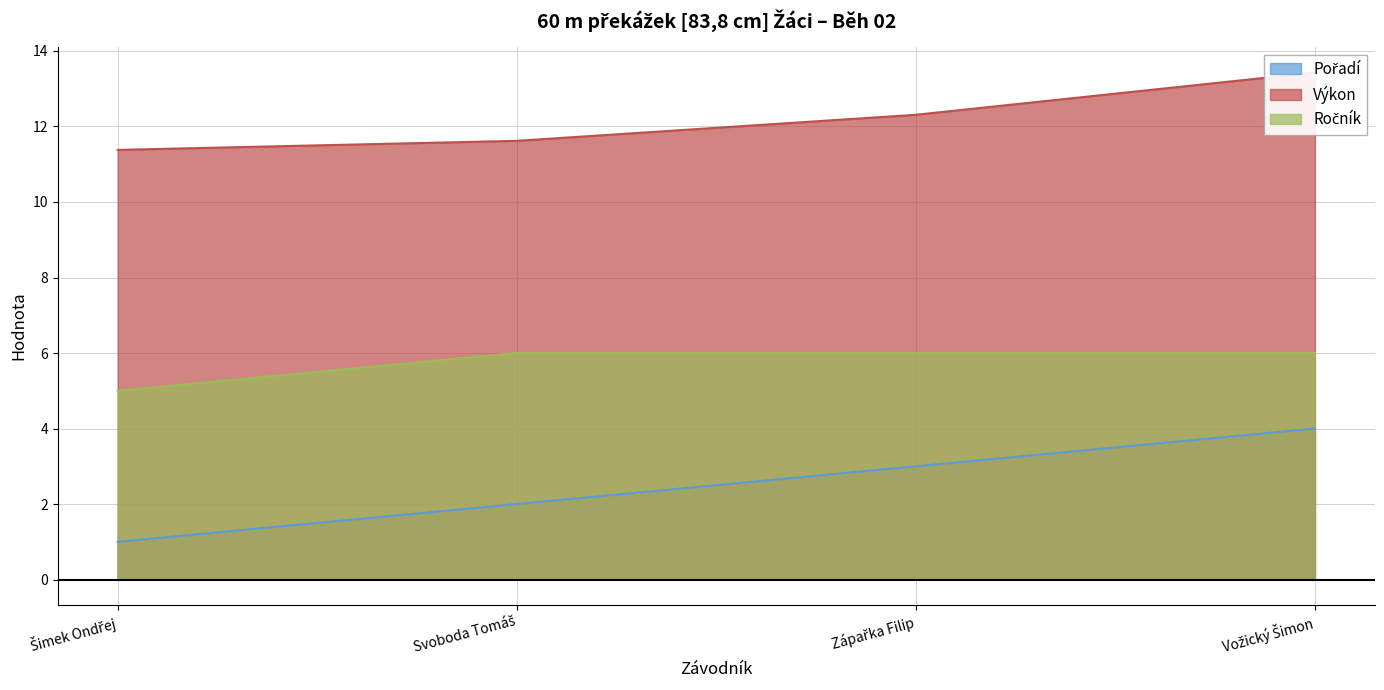

Reading left to right, transcribe all the data shown in this chart.

Pořadí: 1.0	2.0	3.0	4.0
Výkon: 11.4	11.6	12.3	13.4
Ročník: 5.0	6.0	6.0	6.0